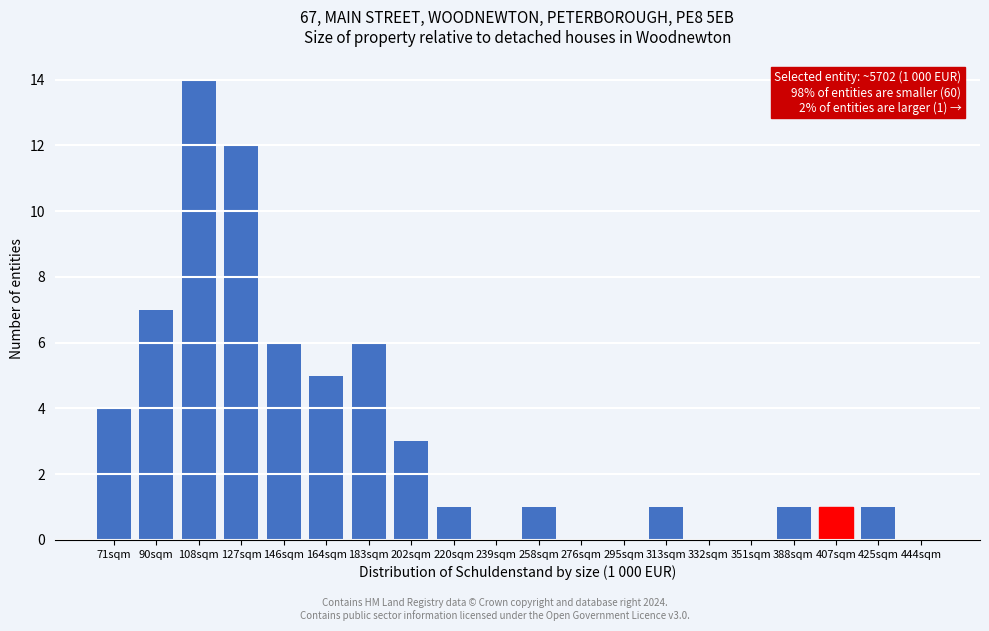

Reading left to right, transcribe all the data shown in this chart.

71sqm=4	90sqm=7	108sqm=14	127sqm=12	146sqm=6	164sqm=5	183sqm=6	202sqm=3	220sqm=1	239sqm=0	258sqm=1	276sqm=0	295sqm=0	313sqm=1	332sqm=0	351sqm=0	388sqm=1	407sqm=1	425sqm=1	444sqm=0